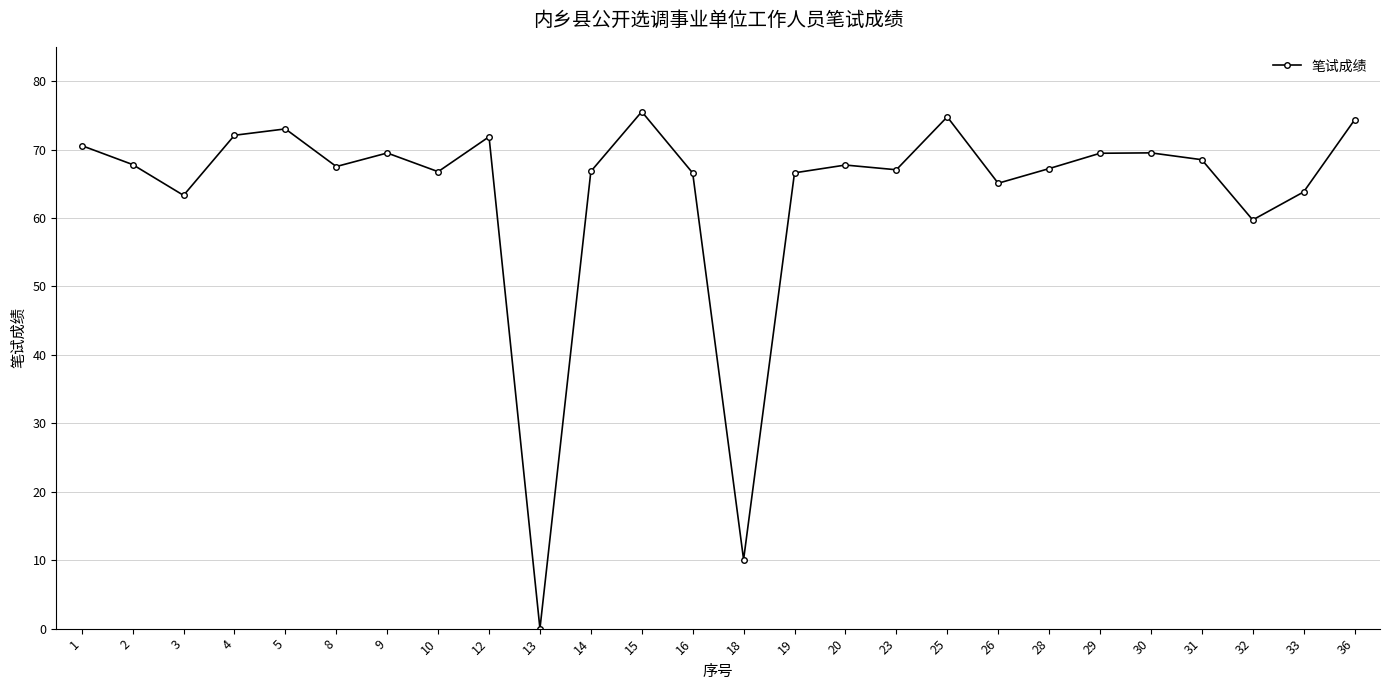

Which category has the highest value across all series?

15